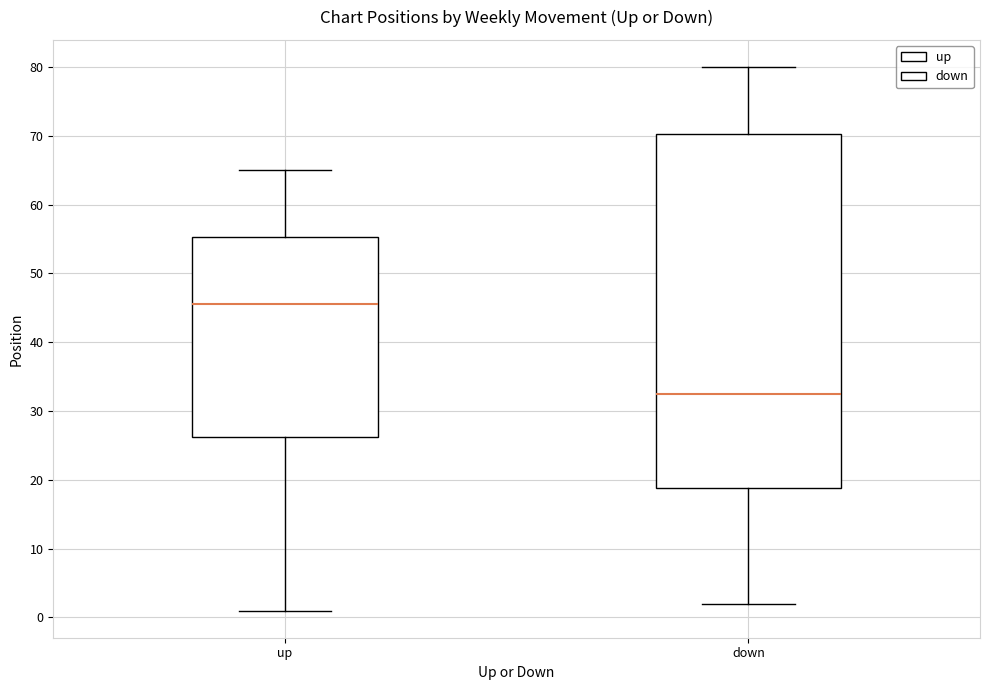

Which box's median line is the lowest?

down